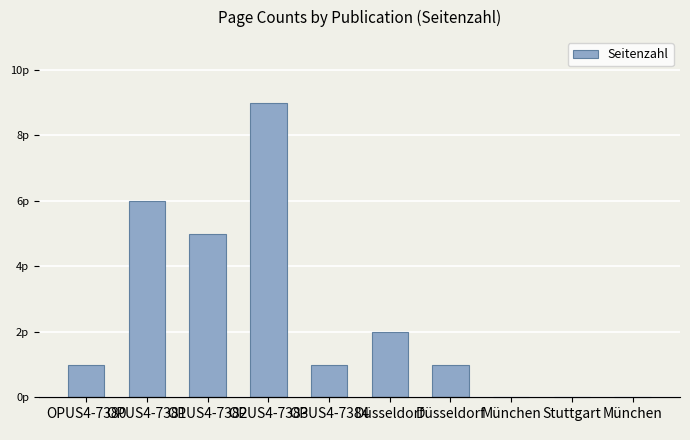

Are the bars grouped side by side (vs. stacked)?

No